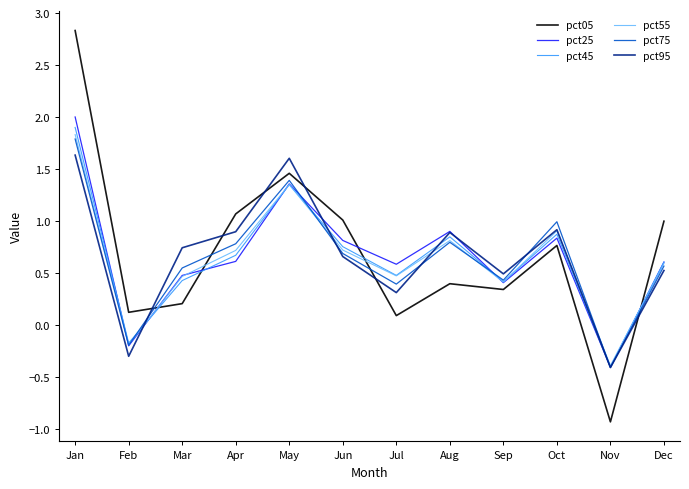

What is the sum of all pct45 values?

7.7